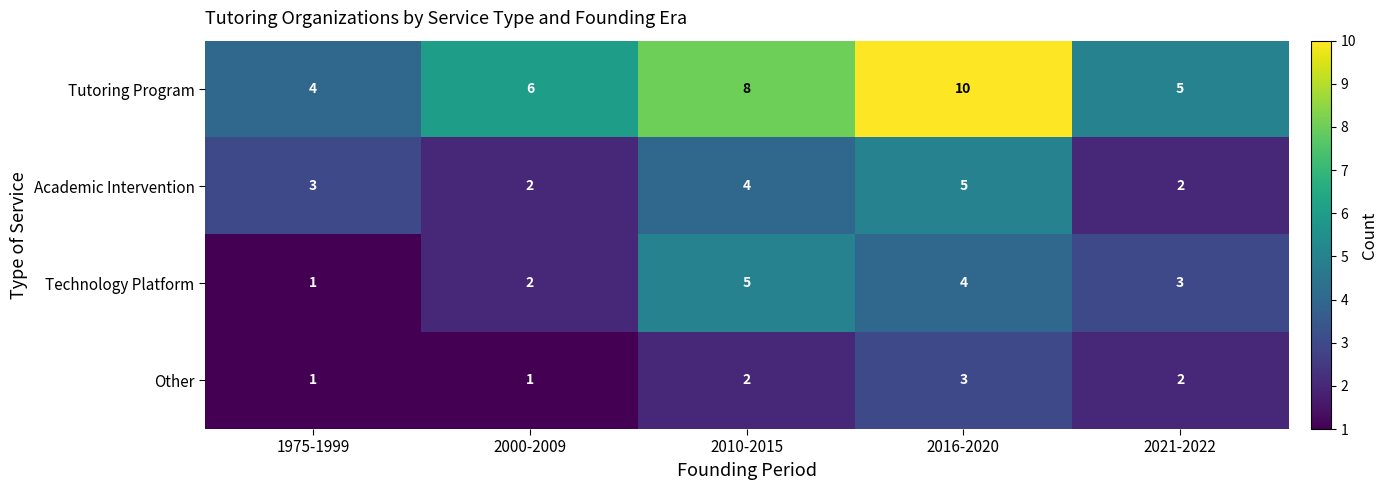

List the labels in order of Technology Platform value, largest first.

2010-2015, 2016-2020, 2021-2022, 2000-2009, 1975-1999